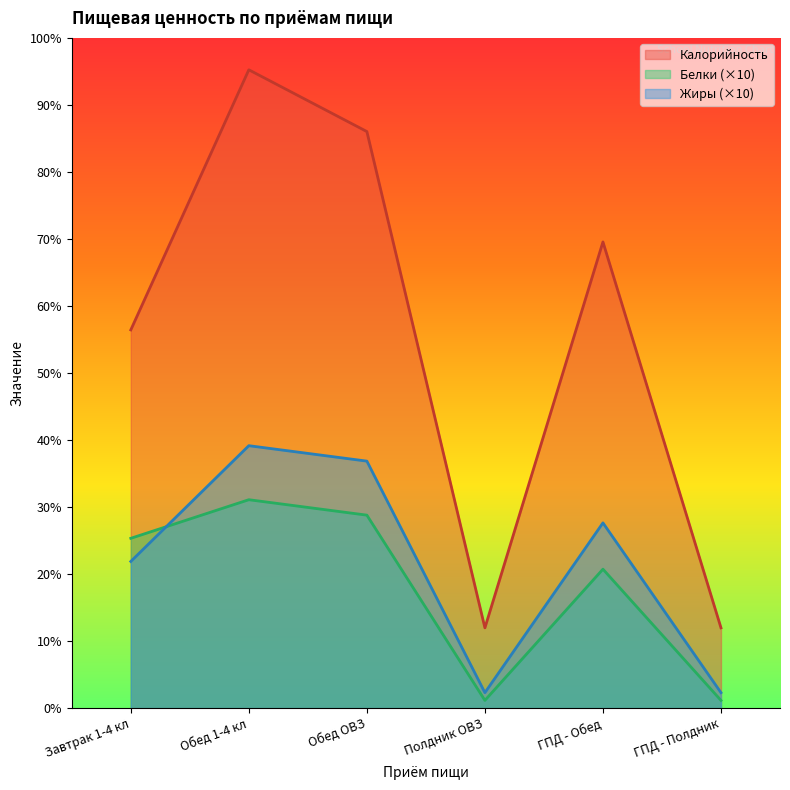

Where is the first local maximum for Калорийность?

Обед 1-4 кл